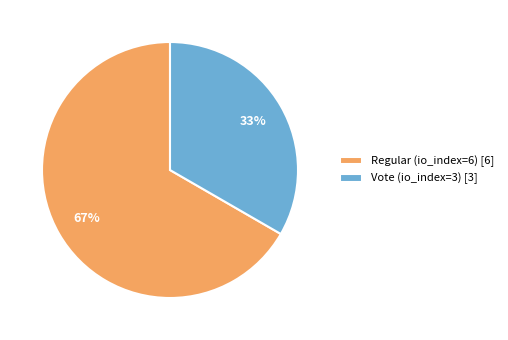

What is the majority slice?

Regular (io_index=6)